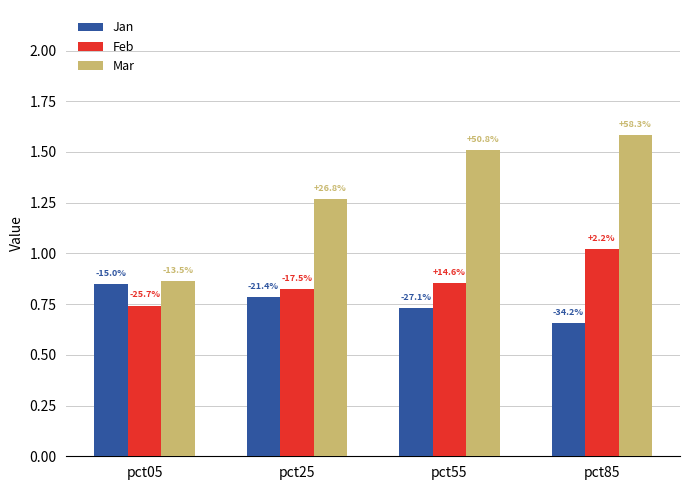

What are all the series names shown in the legend?

Jan, Feb, Mar